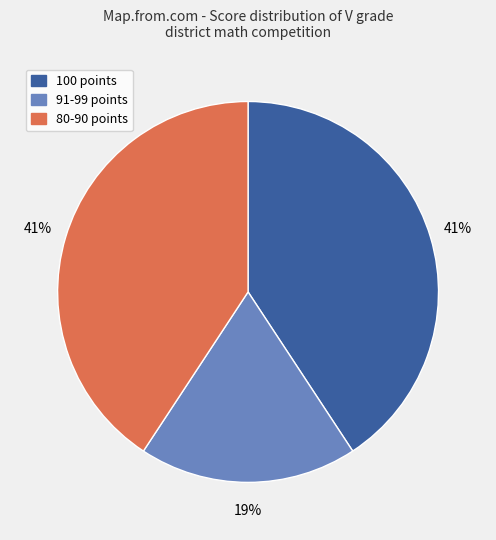

Which category has the smallest portion of the pie?

91-99 points